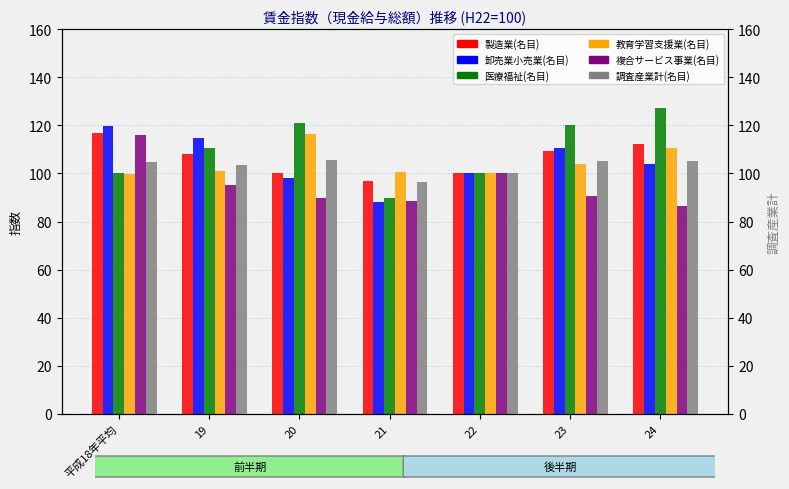

What position from the left is 22?

5